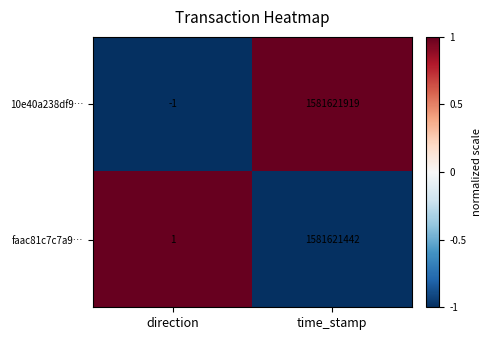

Which category has the highest value in the 10e40a238df9… series?

time_stamp